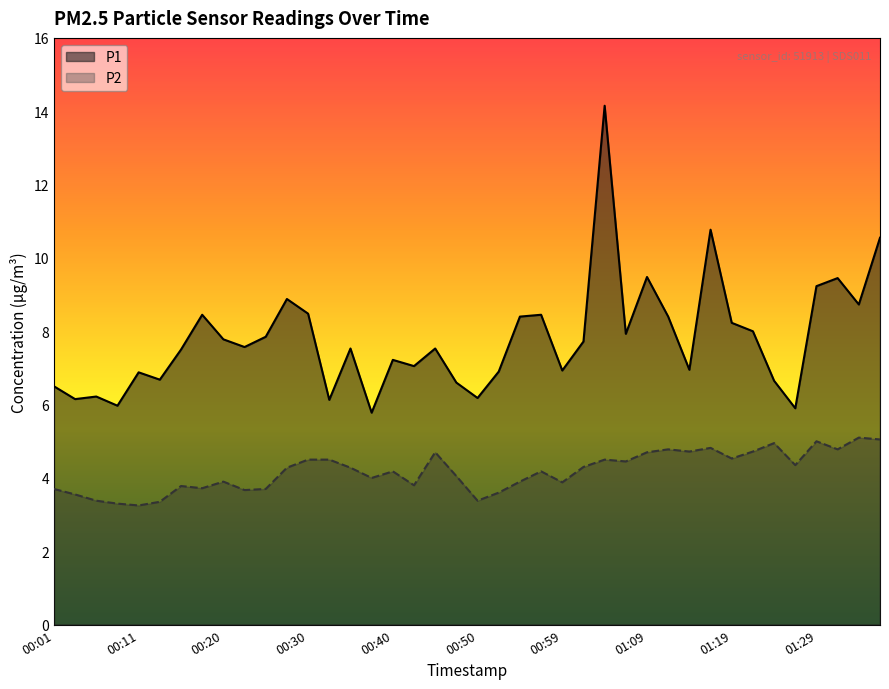

How many series are shown in this chart?

2